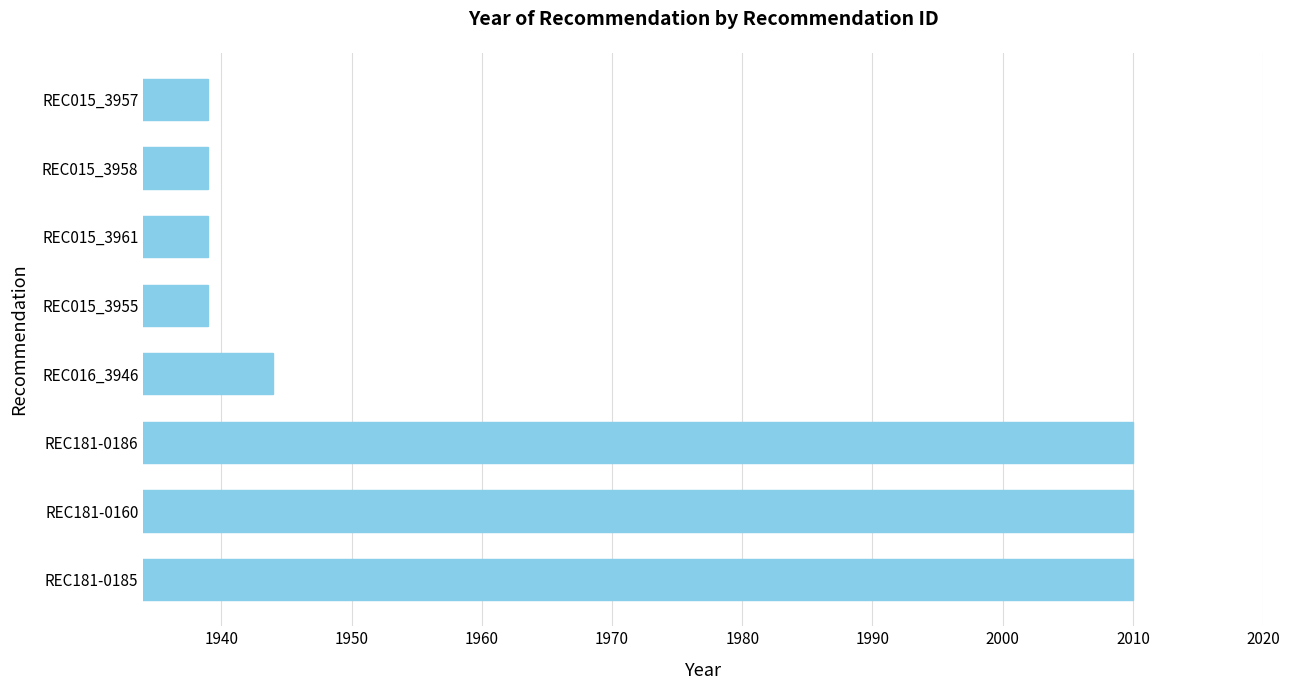

Reading top to bottom, transcribe all the data shown in this chart.

REC015_3957=1939	REC015_3958=1939	REC015_3961=1939	REC015_3955=1939	REC016_3946=1944	REC181-0186=2010	REC181-0160=2010	REC181-0185=2010